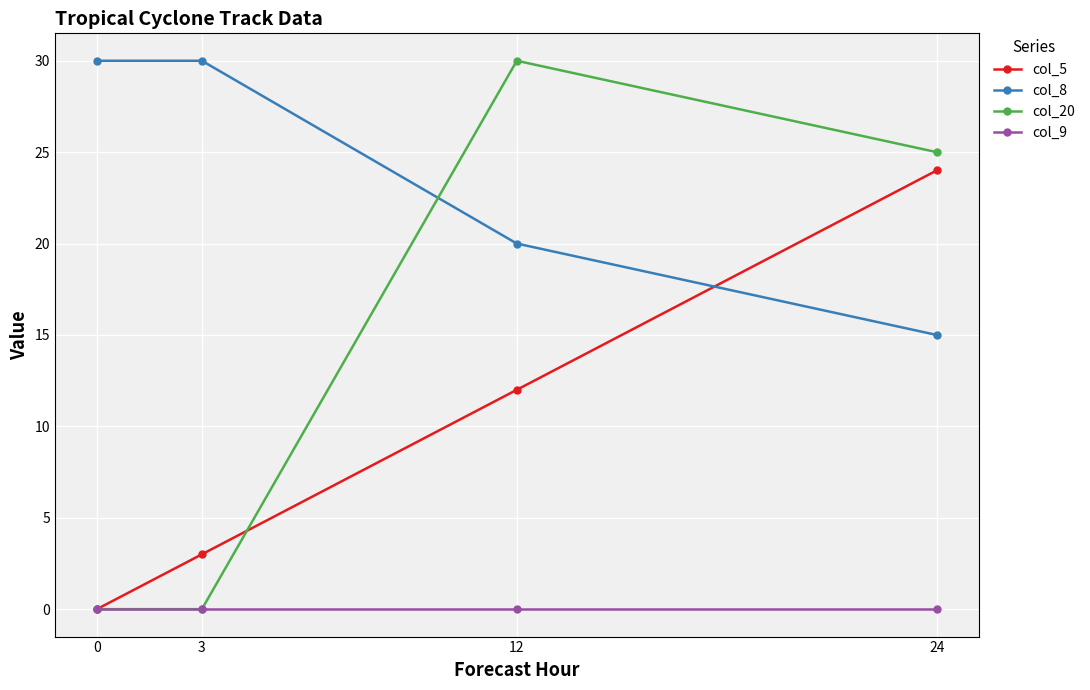

Reading left to right, what are all the values shown in this chart?

col_5: 0=0	3=3	12=12	24=24
col_8: 0=30	3=30	12=20	24=15
col_20: 0=0	3=0	12=30	24=25
col_9: 0=0	3=0	12=0	24=0